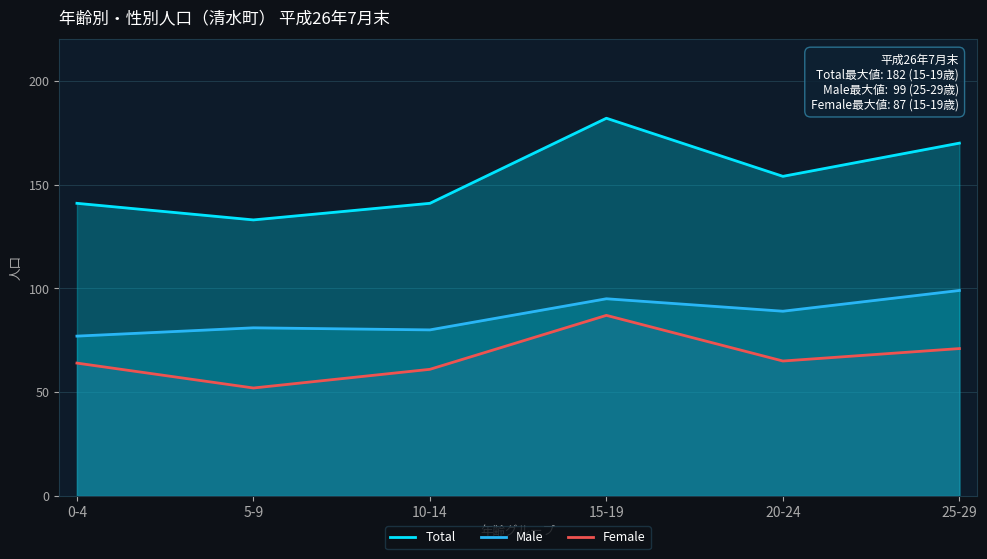

What is the sum of the Total values at 25-29 and 0-4?

311